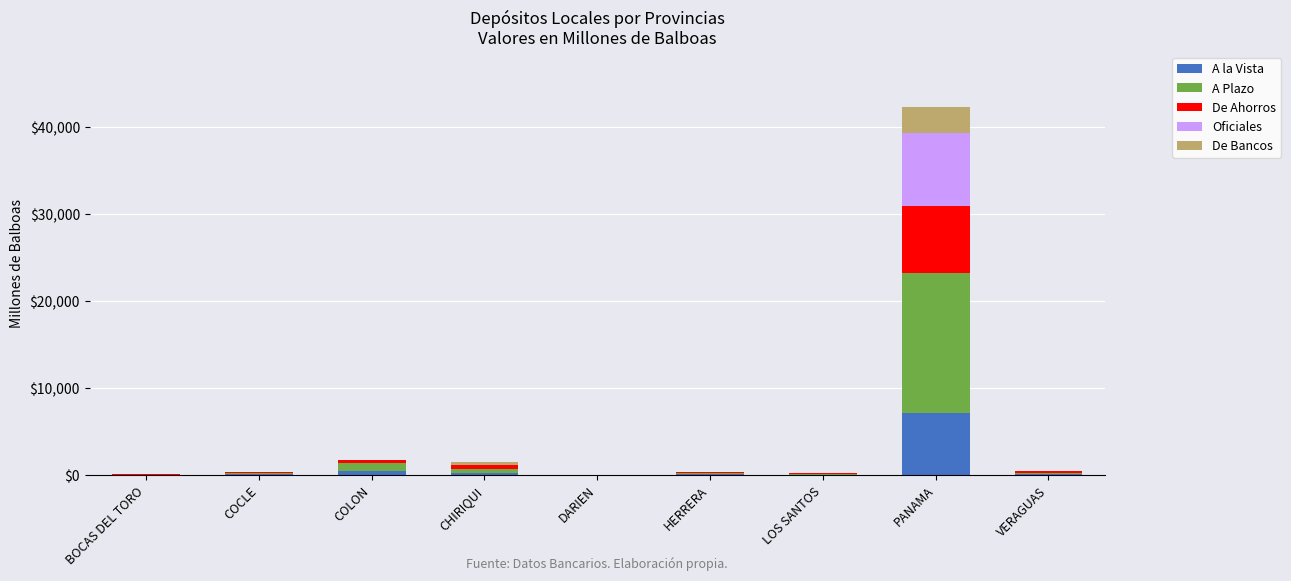

What is the maximum value for A la Vista?

7117.4